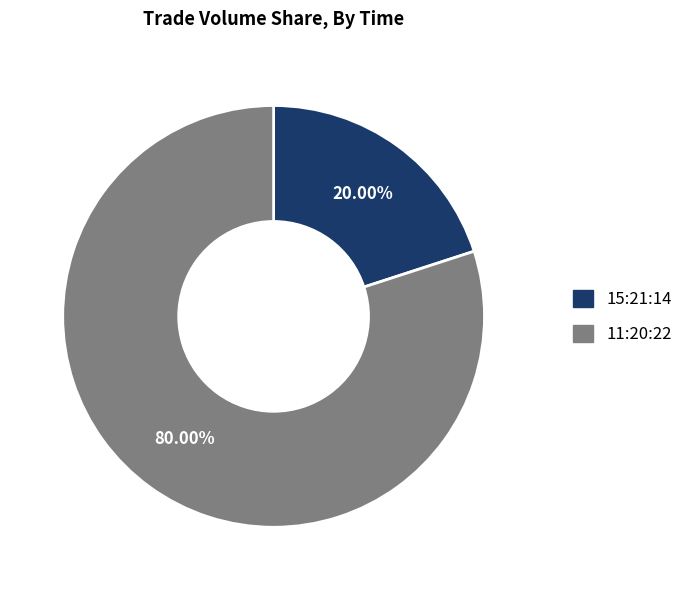

Rank the categories by value from highest to lowest.

11:20:22, 15:21:14